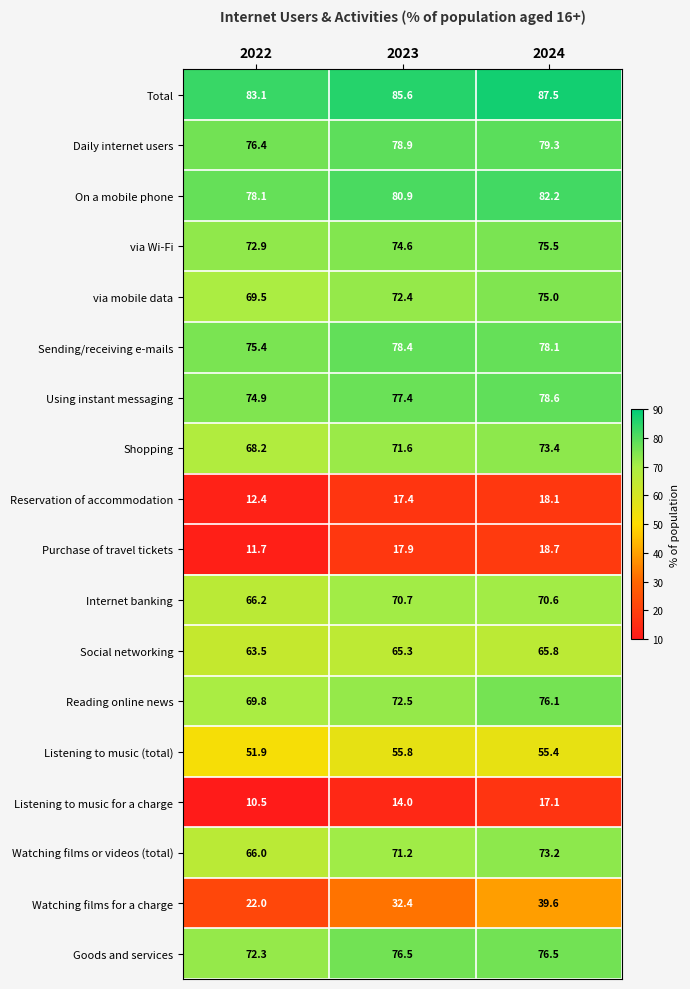

The Total series shows 136.4 at 2024. True or false?

False